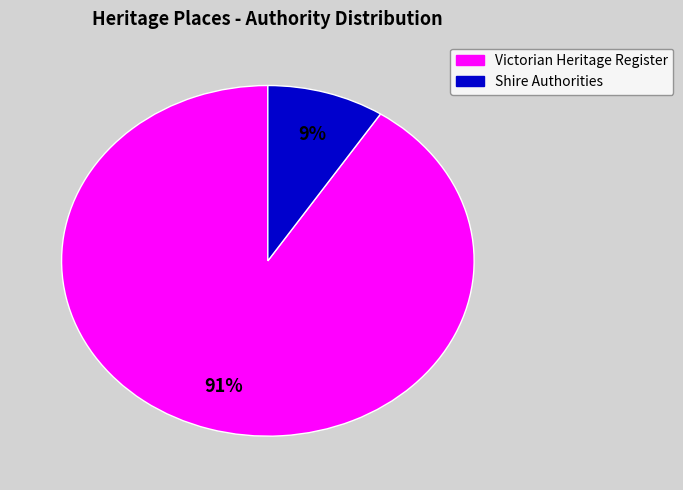

Is there any slice that represents more than half of the pie?

Yes